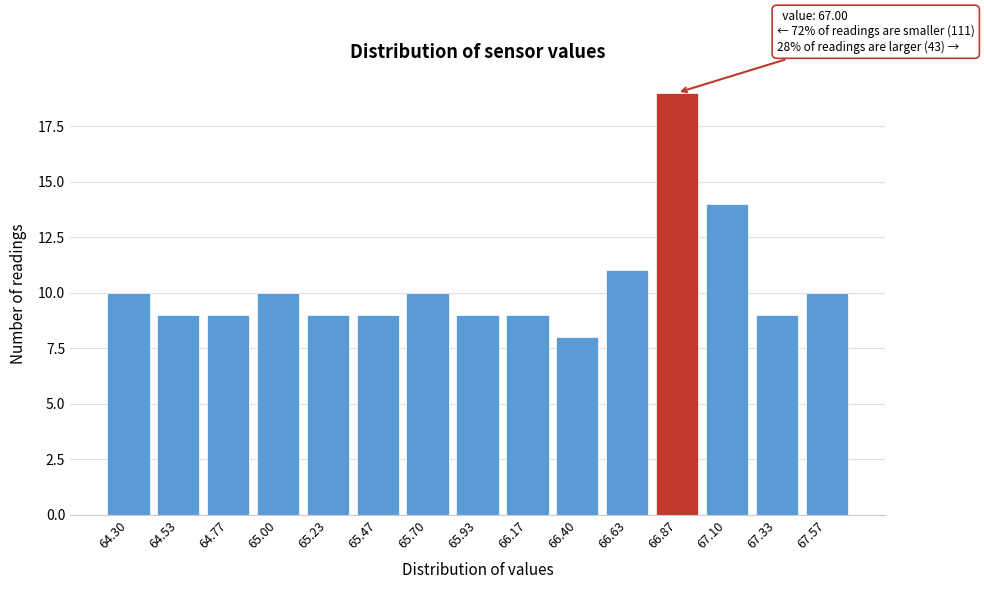

Reading right to left, list all the values displayed in this chart.

10	9	14	19	11	8	9	9	10	9	9	10	9	9	10